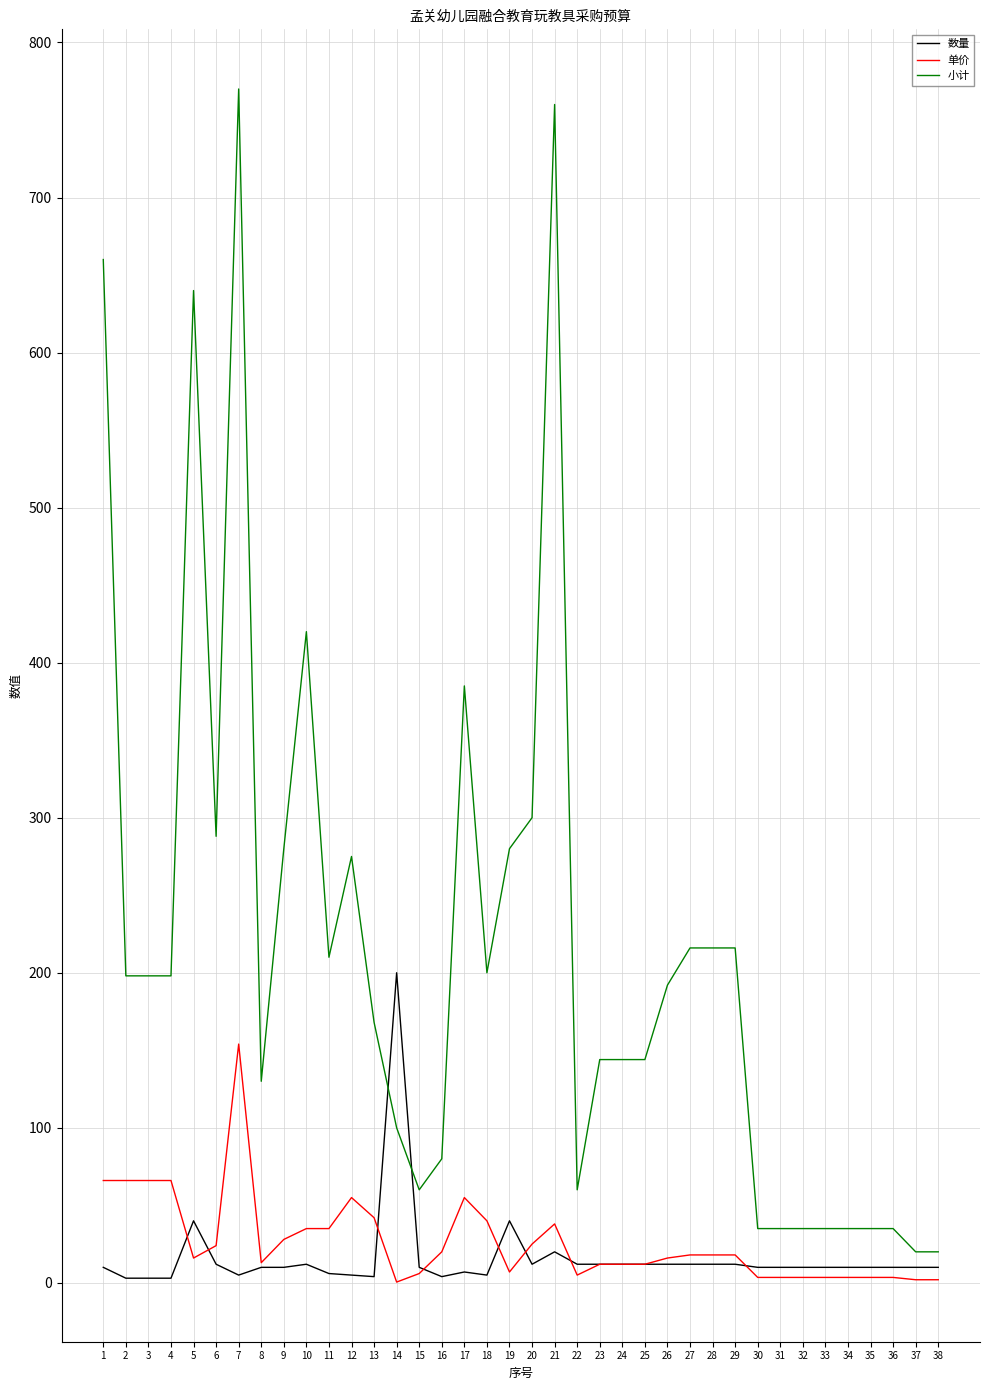

What is the difference between the maximum and minimum values in the 单价 series?

153.5